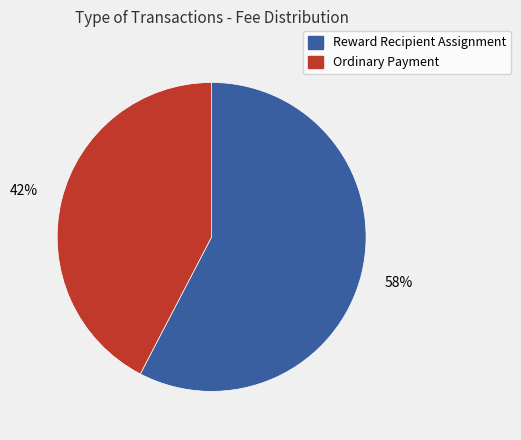

Do Ordinary Payment and Reward Recipient Assignment together represent more than half of the pie?

Yes